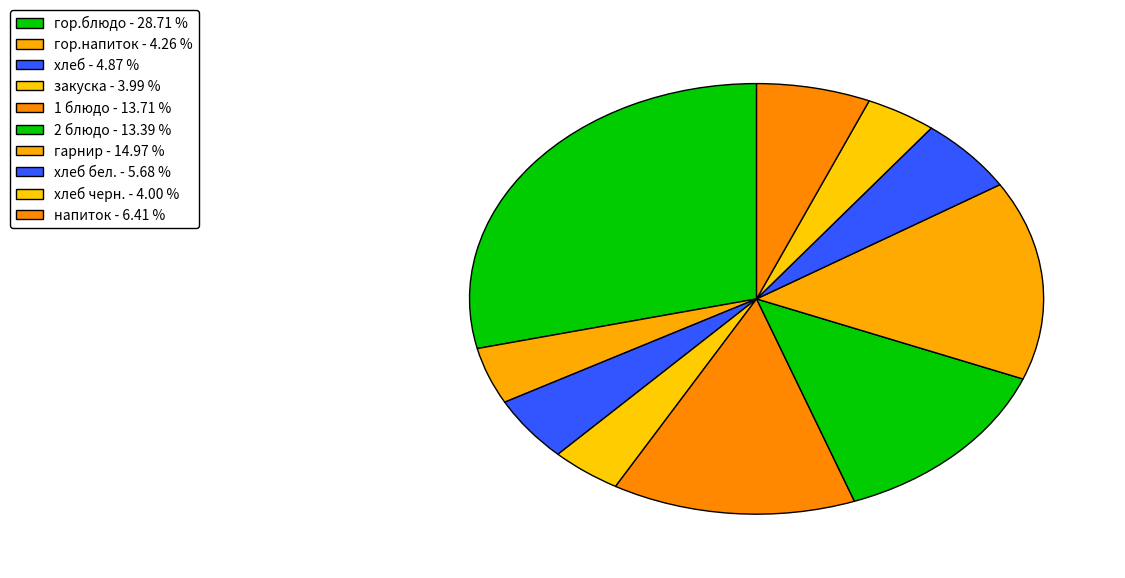

How many slices are in this pie chart?

10